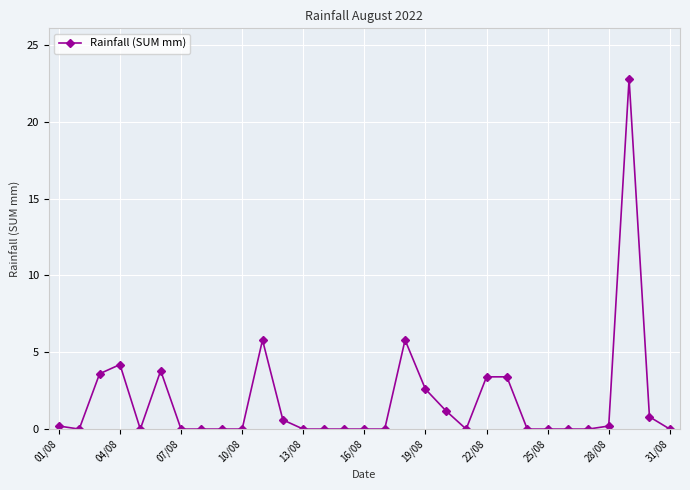

What is the sum of all values?

58.4